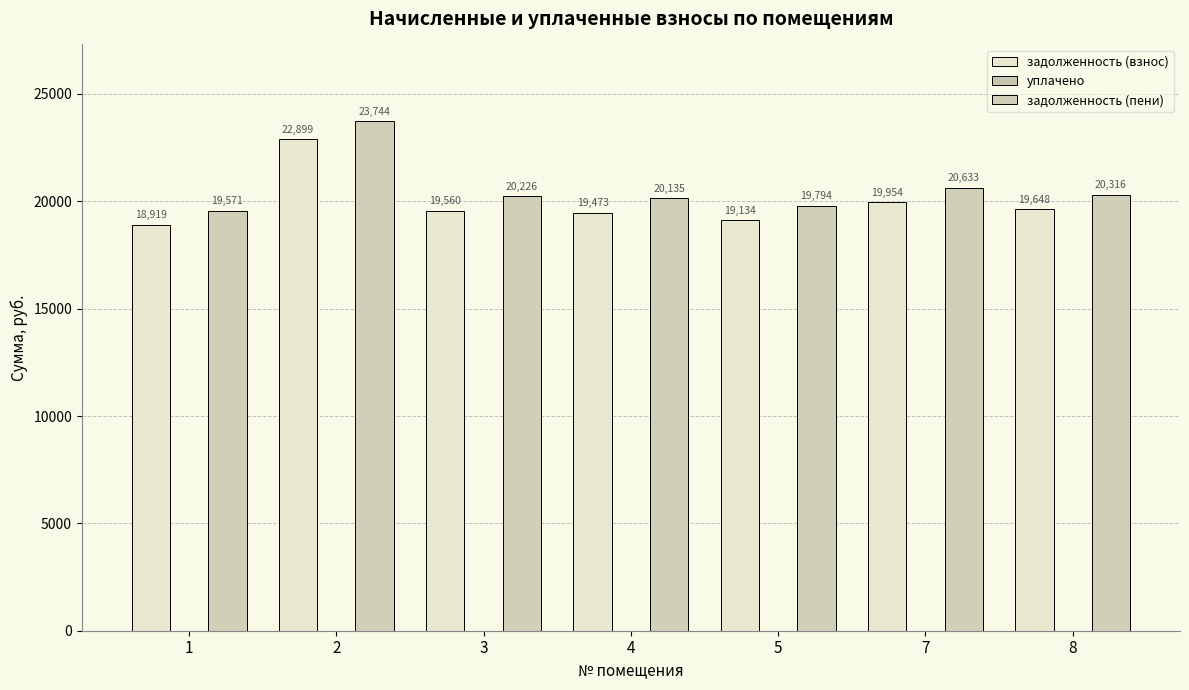

What is the maximum value for задолженность (взнос)?

22899.0